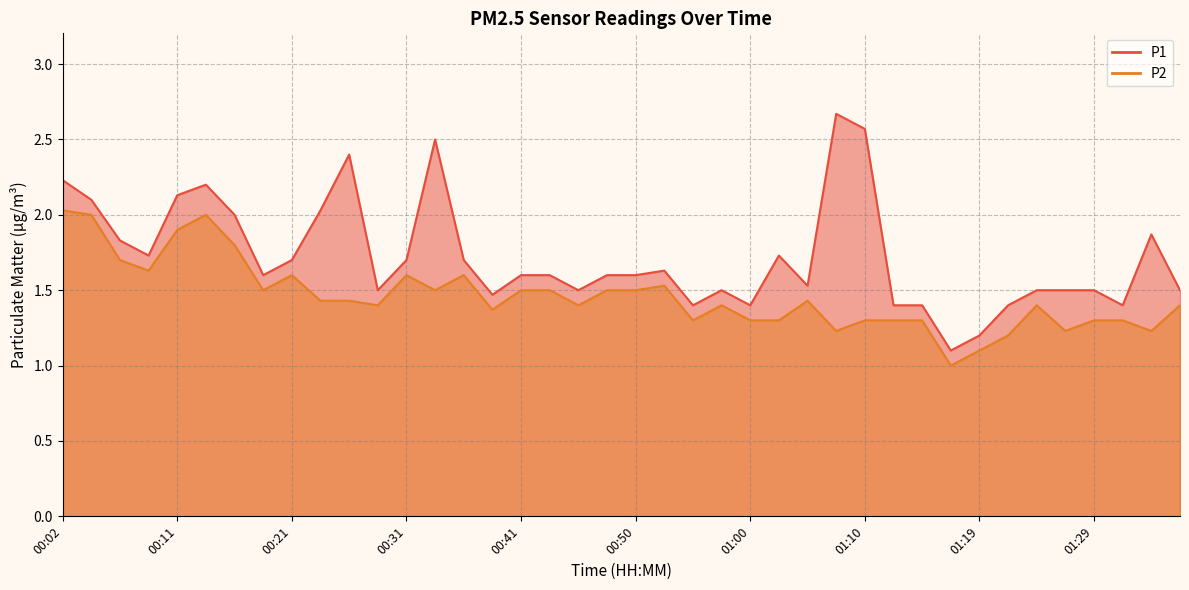

What is the label of the 11th point from the left?

00:26